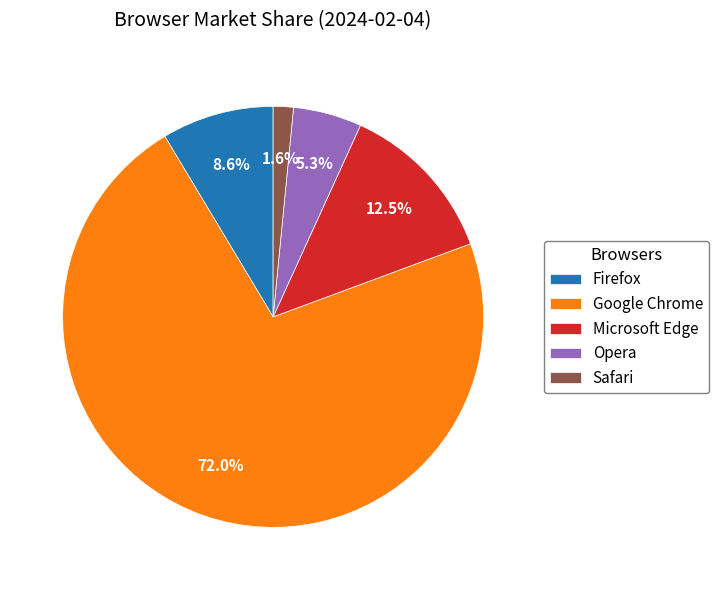

Is there any slice that represents more than half of the pie?

Yes